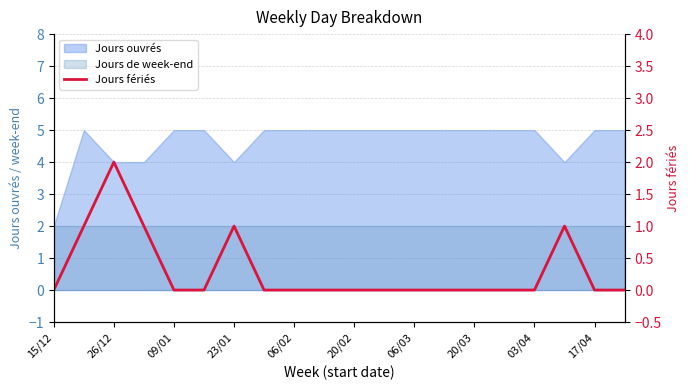

The value at 11 is 0. True or false?

True